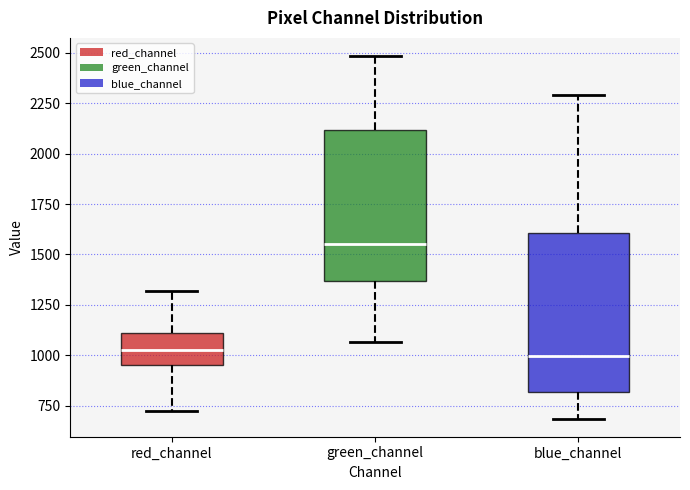

Where is the lower edge of the box for green_channel on the y-axis? The values are not printed on the chart, so give them approximately, as read against the axis.

1350